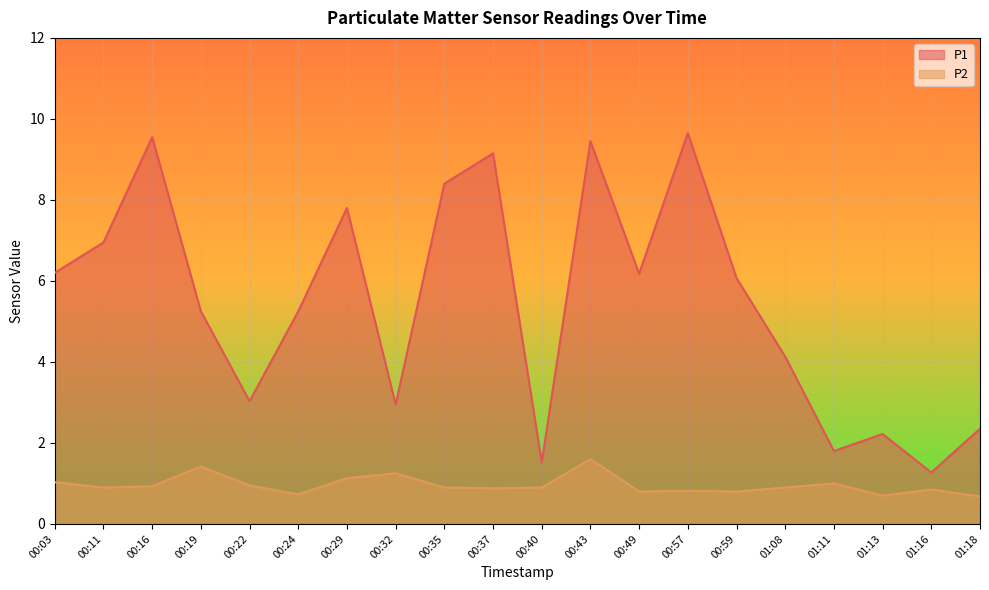

Rank the series by their maximum value, from highest to lowest.

P1, P2